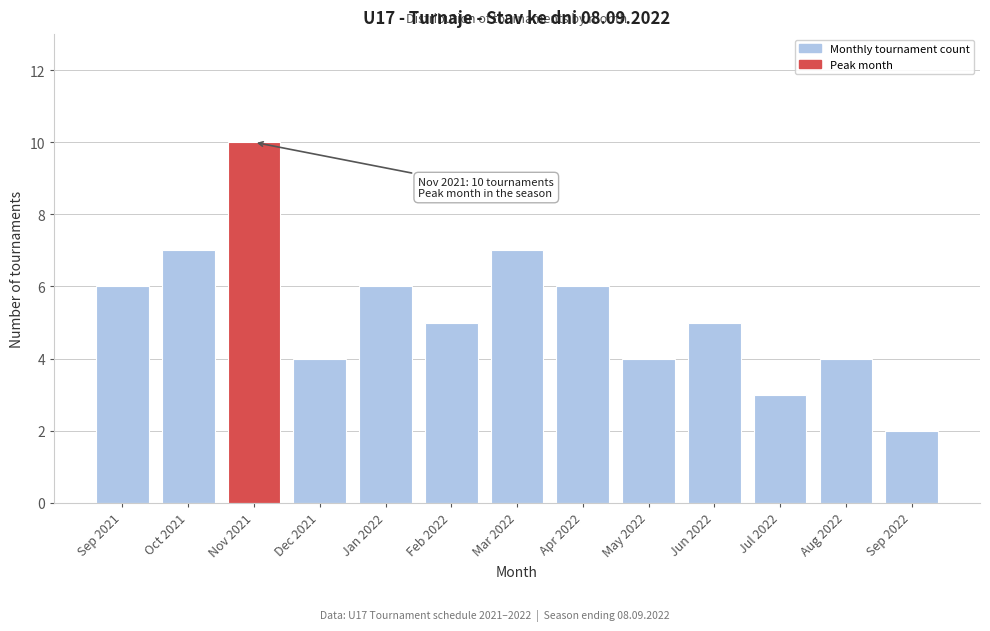

Reading left to right, extract all data points from this chart.

Sep 2021=6	Oct 2021=7	Nov 2021=10	Dec 2021=4	Jan 2022=6	Feb 2022=5	Mar 2022=7	Apr 2022=6	May 2022=4	Jun 2022=5	Jul 2022=3	Aug 2022=4	Sep 2022=2